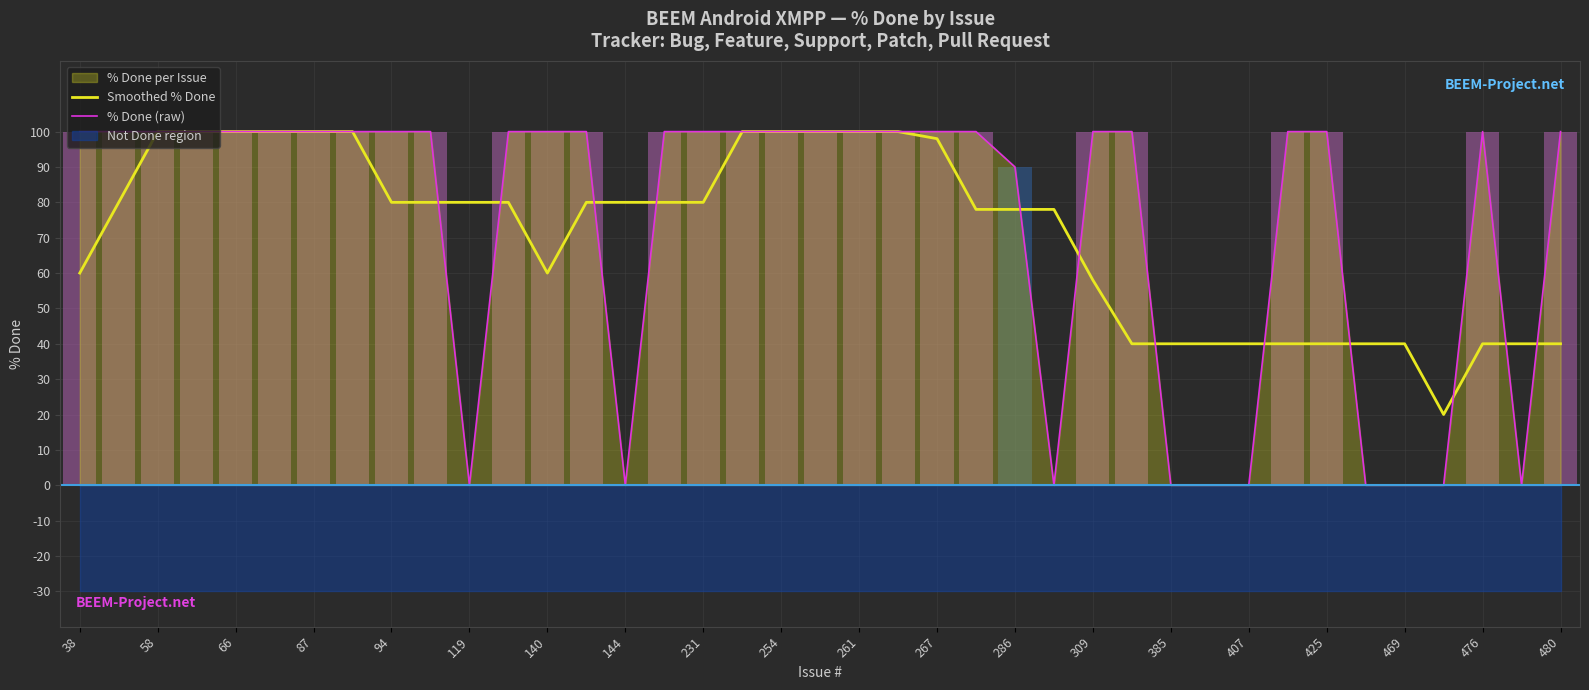

What is the difference between the Smoothed % Done values at 144 and 58?

20